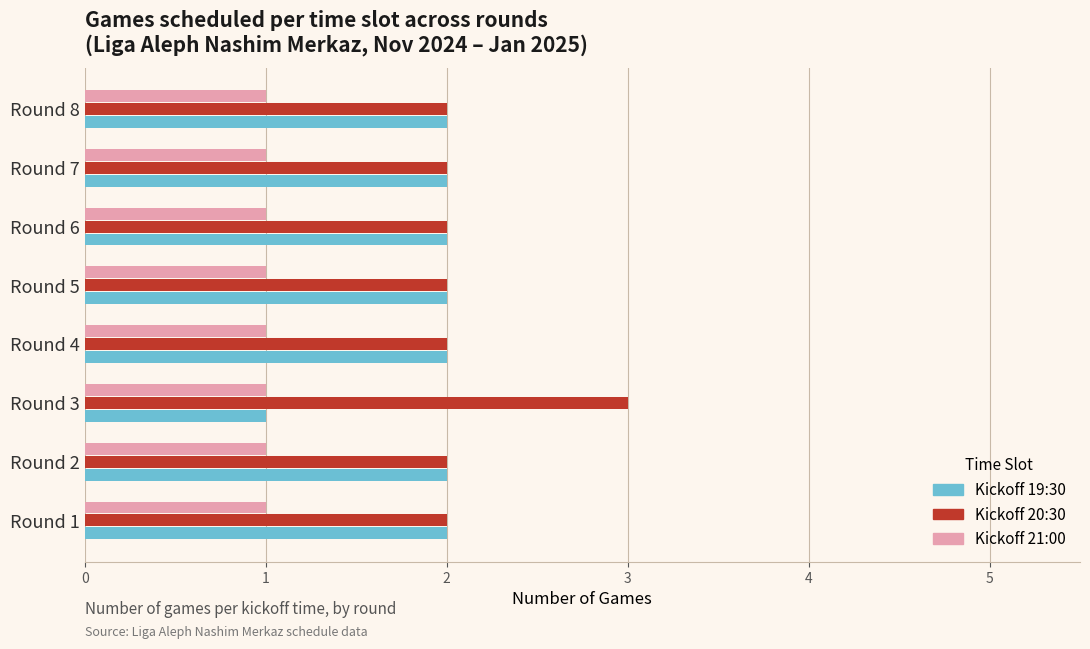

Which label corresponds to the largest value in the chart?

Round 3